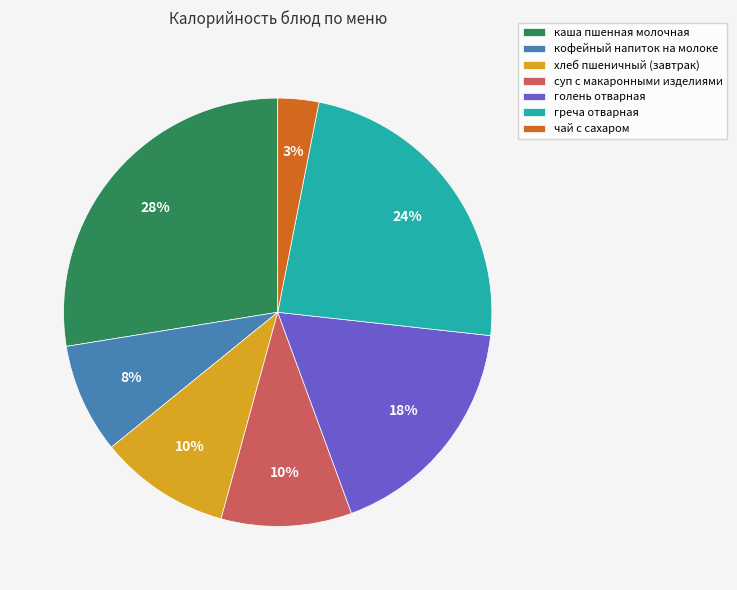

What is the smallest slice in the pie chart?

чай с сахаром